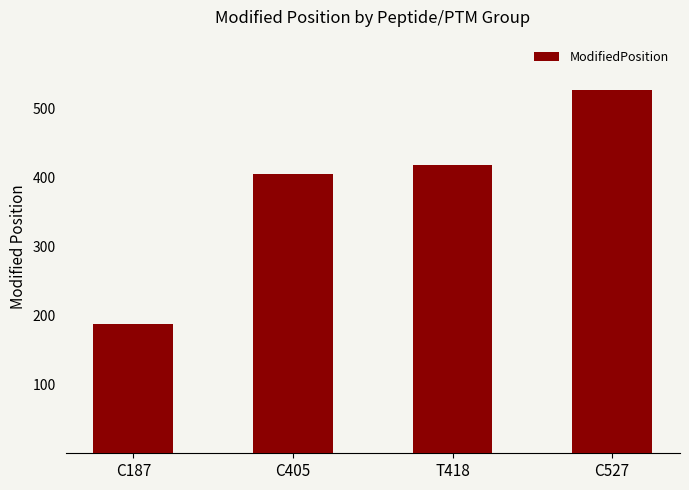

True or false: the data shows 813 at C527.

False